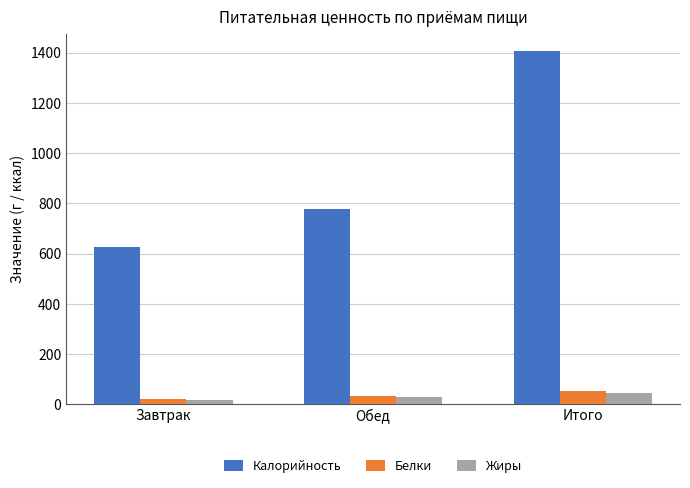

Which series changed the most between Обед and Итого?

Калорийность